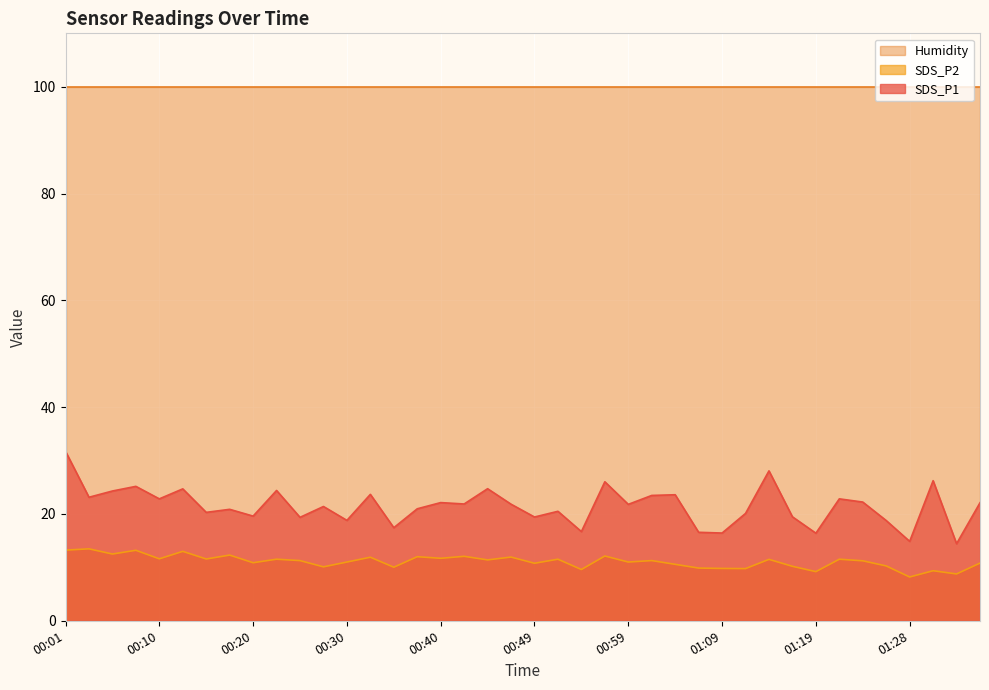

What is the difference between the SDS_P1 values at 00:13 and 00:49?

5.3